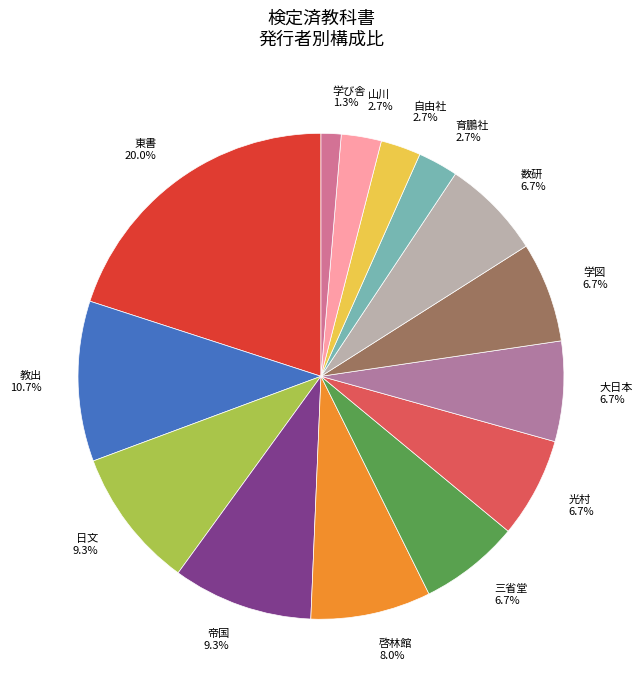

Approximately how many times larger is the value at 光村 compared to 教出?

0.6